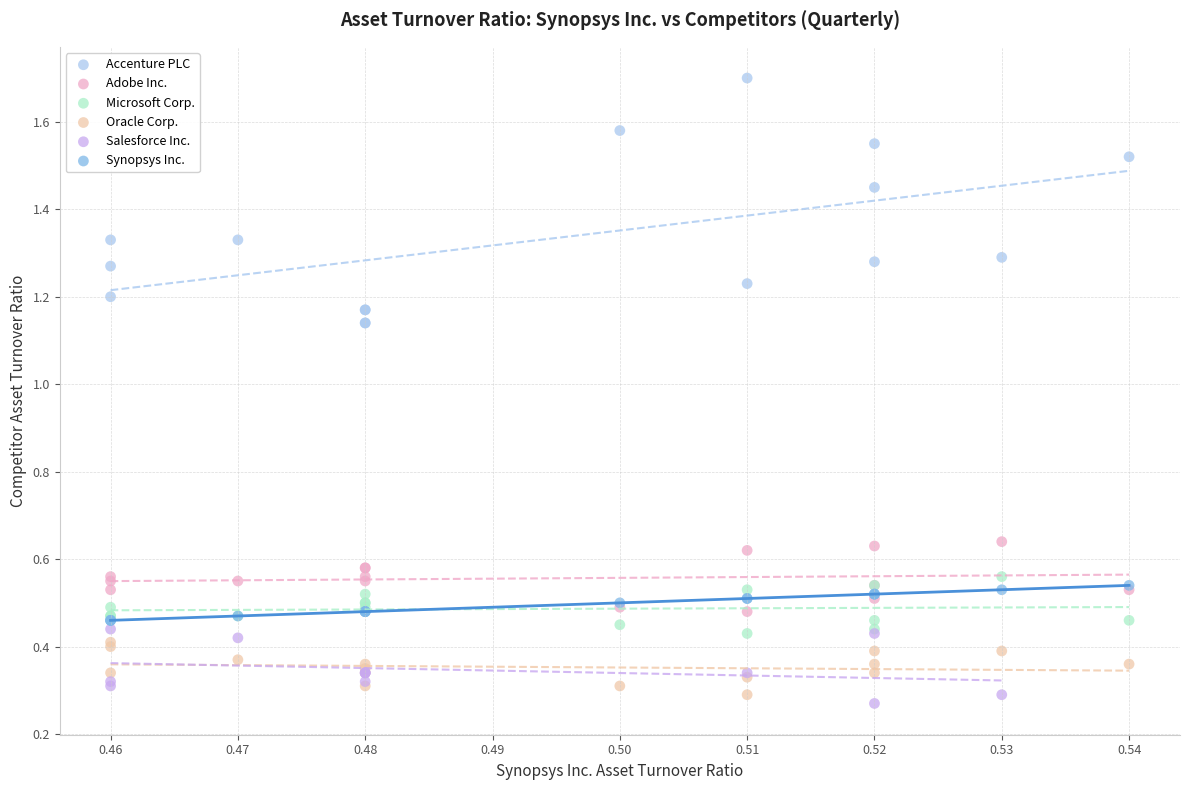

Which series reaches the minimum Y coordinate?

Salesforce Inc.